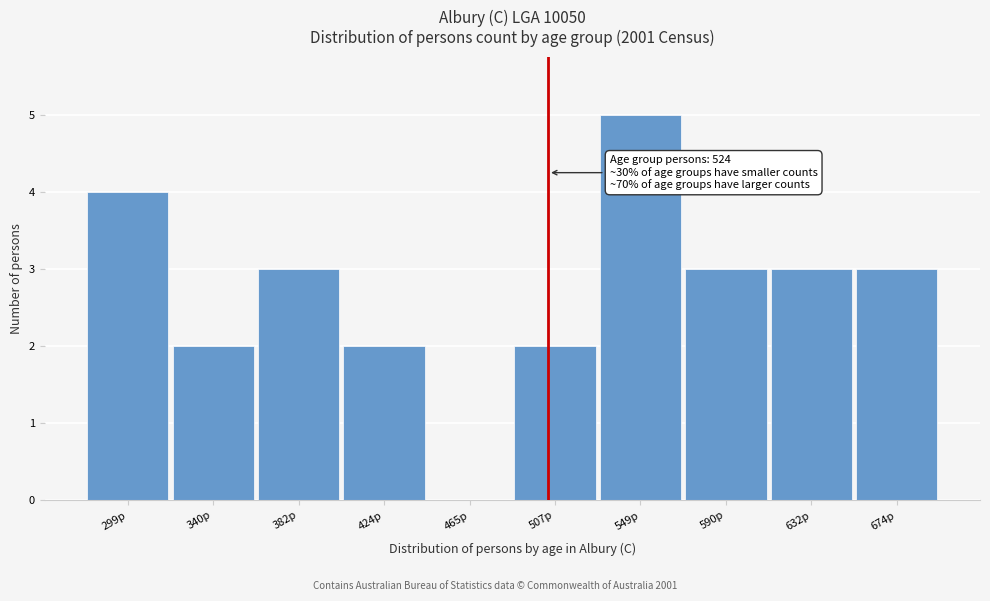

Reading left to right, transcribe all the data shown in this chart.

299p=4	340p=2	382p=3	424p=2	465p=0	507p=2	549p=5	590p=3	632p=3	674p=3